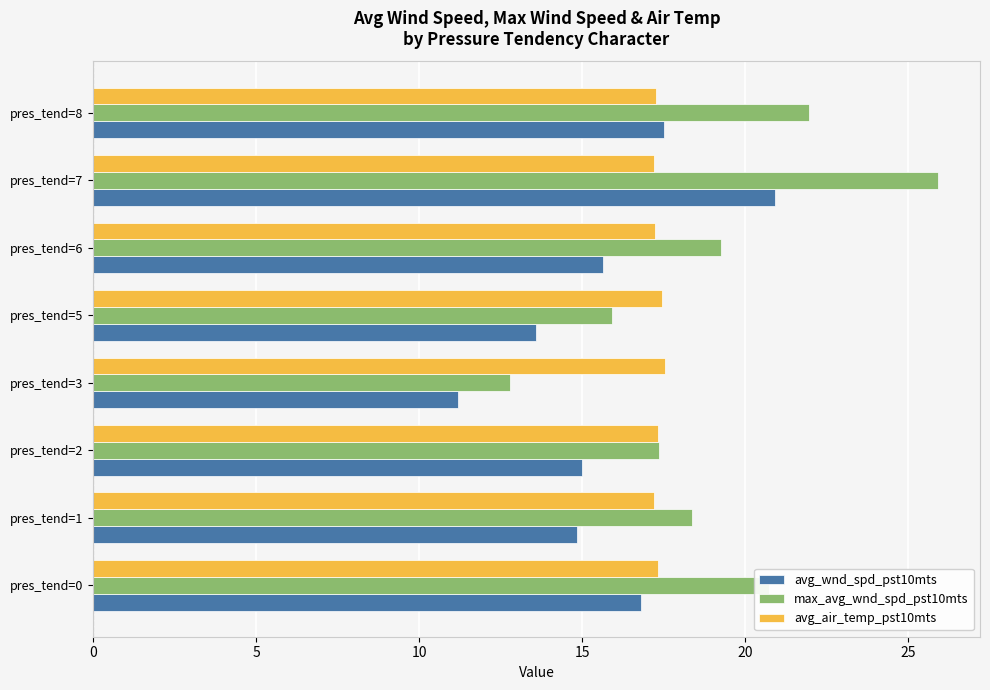

Which series has the largest range (max minus min)?

max_avg_wnd_spd_pst10mts